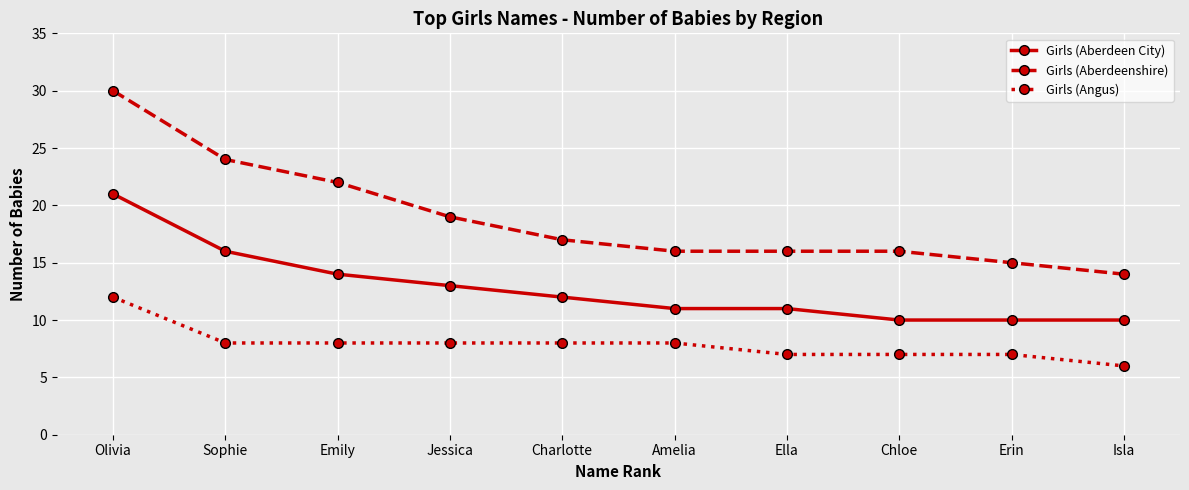

Rank the series by their maximum value, from highest to lowest.

Girls (Aberdeenshire), Girls (Aberdeen City), Girls (Angus)